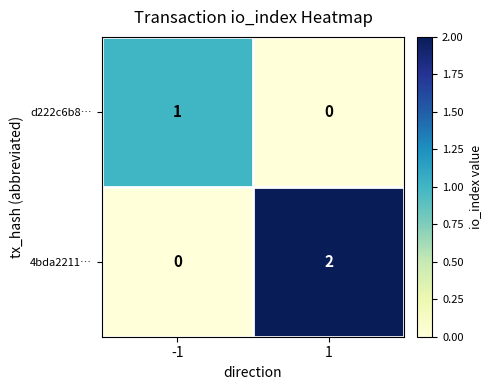

Which series has the largest range (max minus min)?

4bda2211…